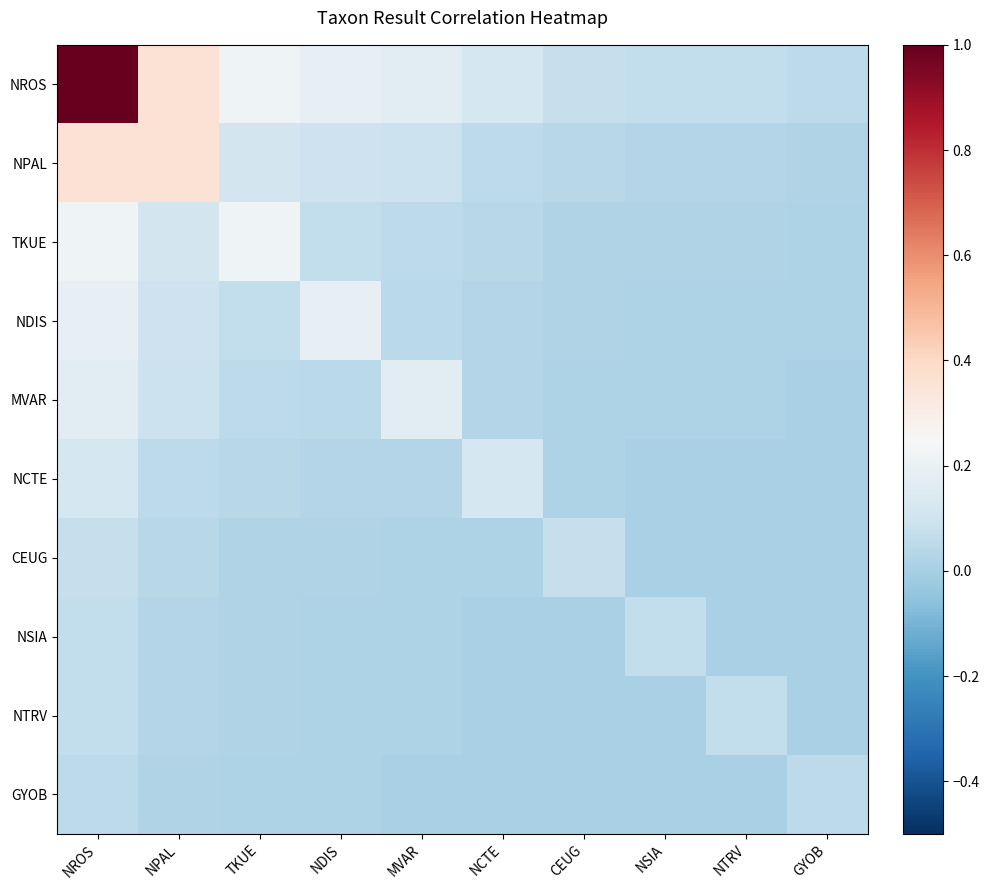

At which category does the chart reach its peak across all series?

NROS